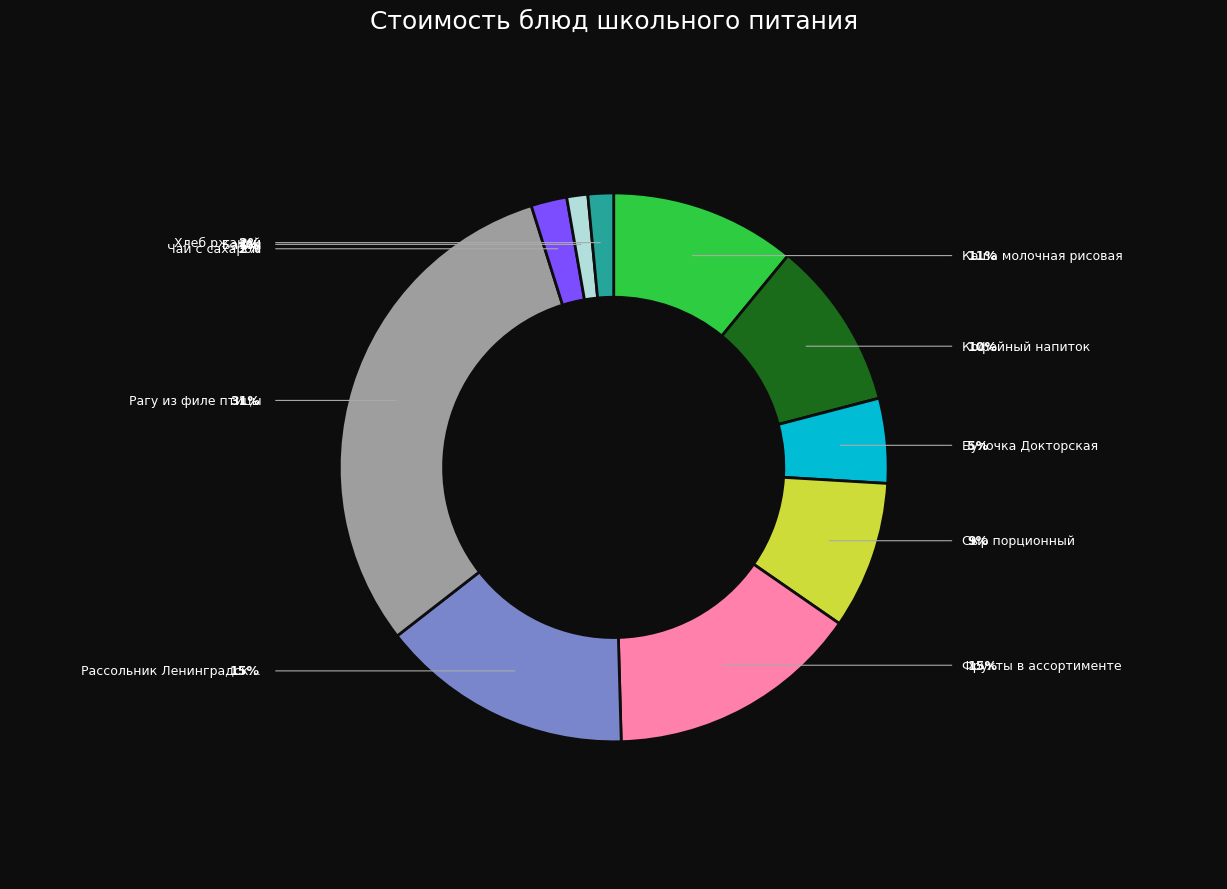

To the nearest percent, what is the average slice percentage?

10%